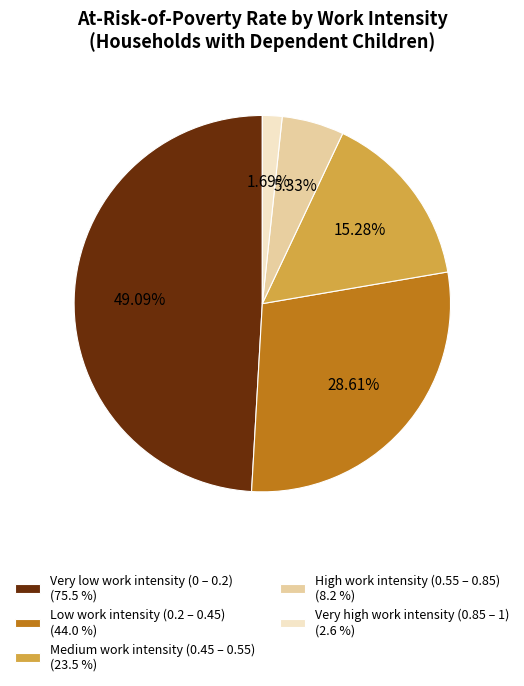

True or false: Medium work intensity (0.45 – 0.55) accounts for 28% of the total.

False